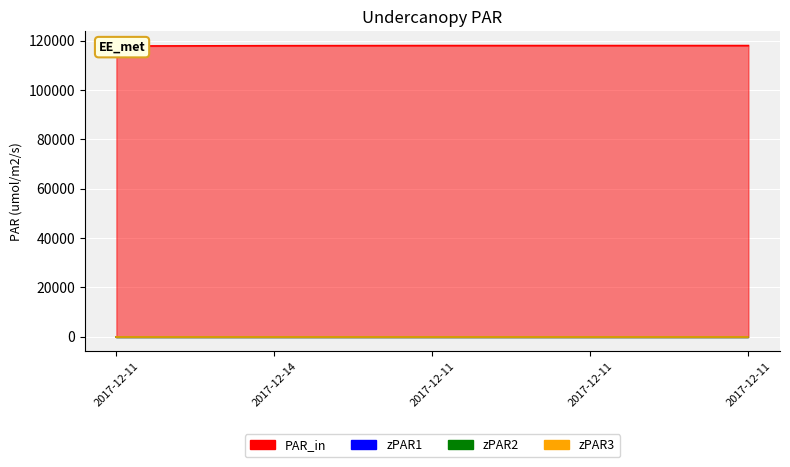

True or false: zPAR3 and zPAR1 cross at least once.

False